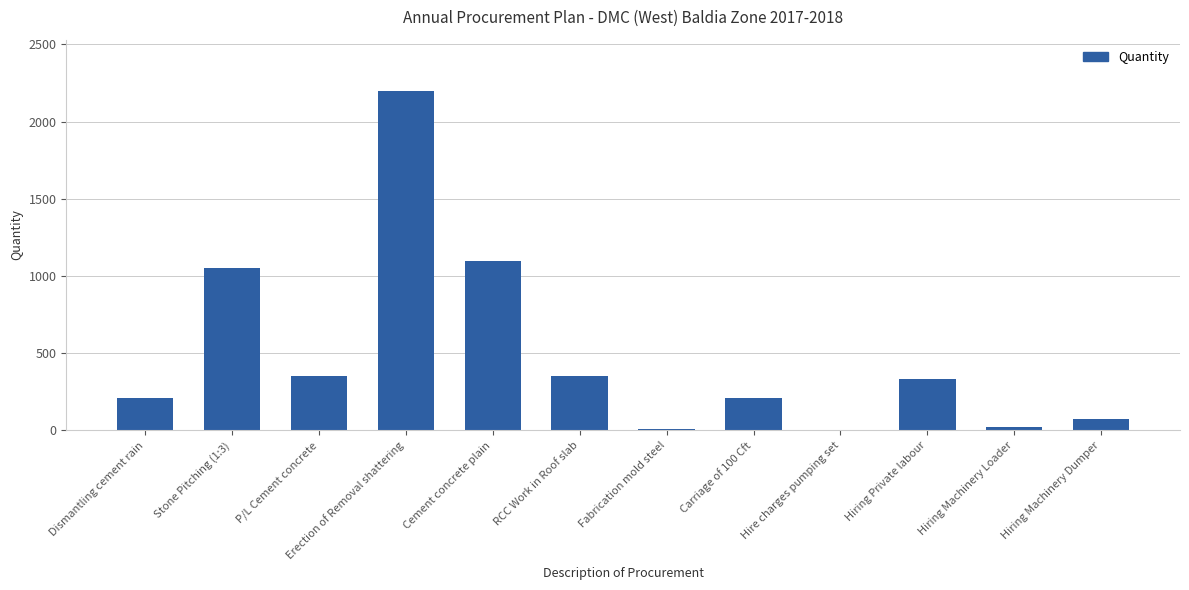

Count the number of categories in the chart.

12